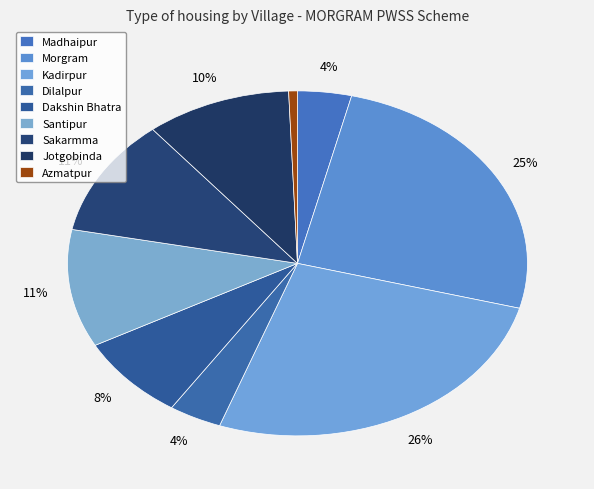

Which slice is the largest?

Kadirpur